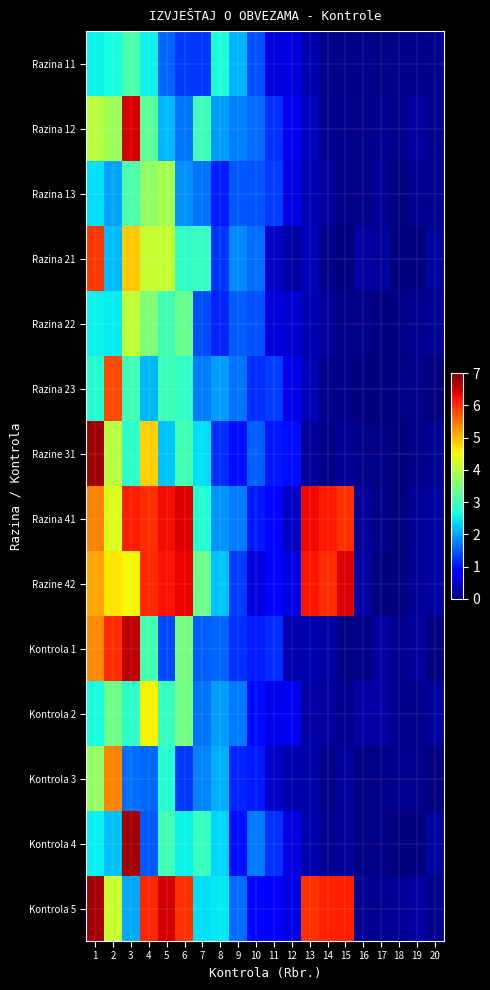

How many distinct data groups are displayed?

14